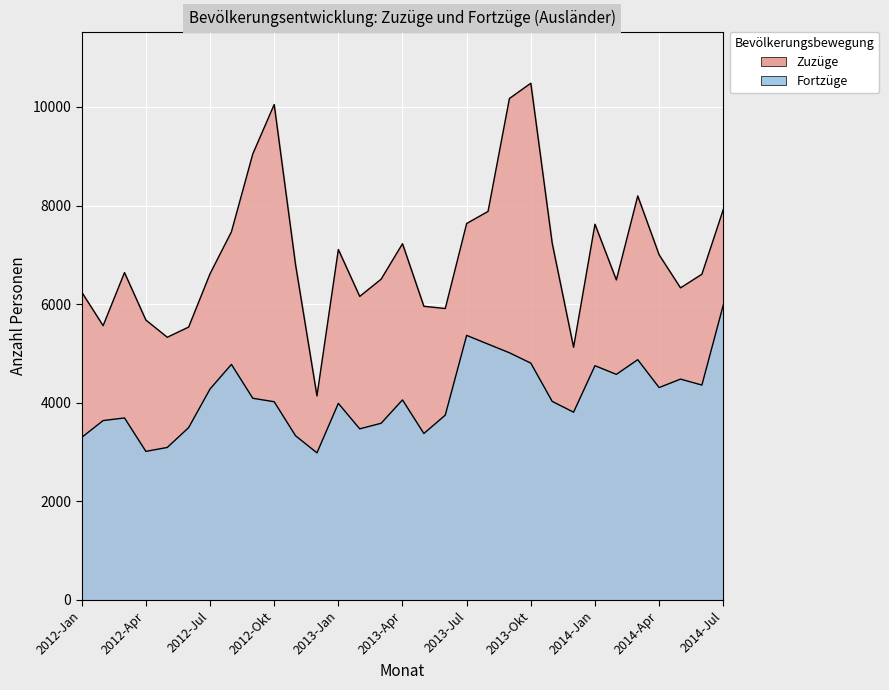

List the labels in order of Zuzüge value, smallest first.

2012-Dez, 2013-Dez, 2012-Mai, 2012-Jun, 2012-Feb, 2012-Apr, 2013-Jun, 2013-Mai, 2013-Feb, 2012-Jan, 2014-Mai, 2014-Feb, 2013-Mrz, 2014-Jun, 2012-Jul, 2012-Mrz, 2012-Nov, 2014-Apr, 2013-Jan, 2013-Apr, 2013-Nov, 2012-Aug, 2014-Jan, 2013-Jul, 2013-Aug, 2014-Jul, 2014-Mrz, 2012-Sep, 2012-Okt, 2013-Sep, 2013-Okt